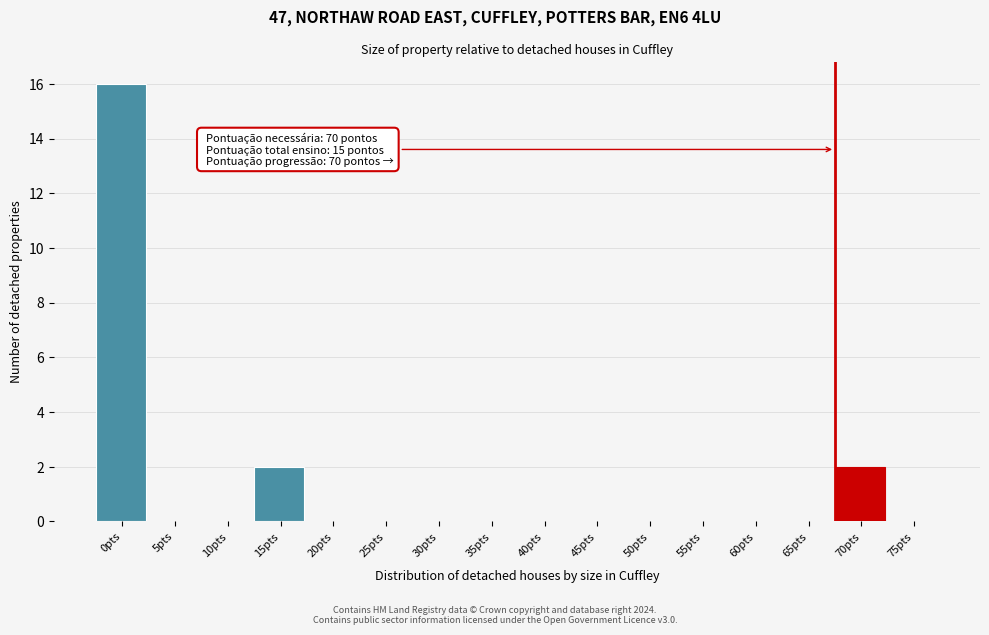

Reading left to right, list all the values displayed in this chart.

0pts=16	5pts=0	10pts=0	15pts=2	20pts=0	25pts=0	30pts=0	35pts=0	40pts=0	45pts=0	50pts=0	55pts=0	60pts=0	65pts=0	70pts=2	75pts=0